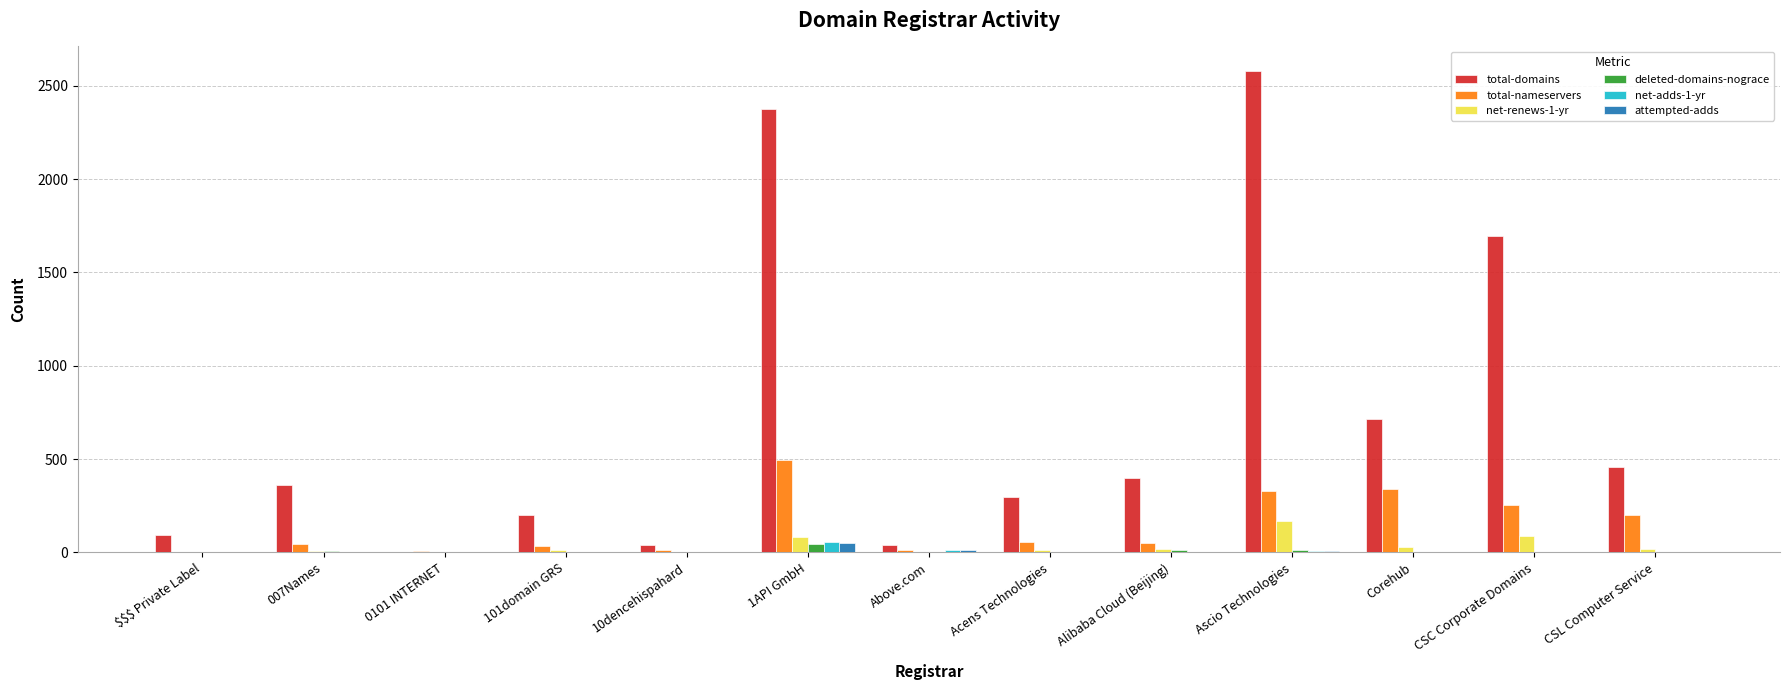

True or false: net-adds-1-yr has a value of 0 at 0101 INTERNET.

True